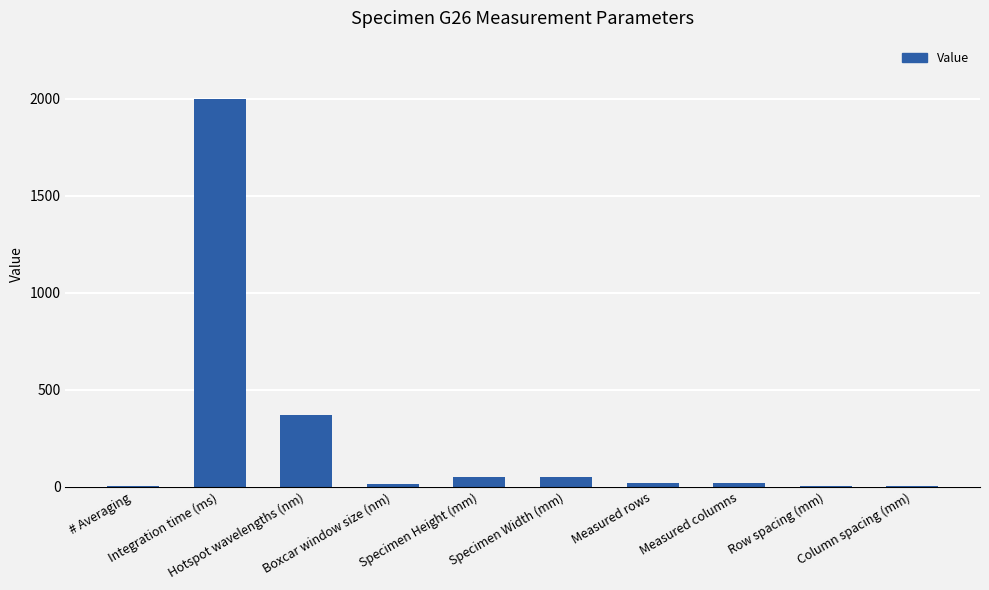

Which has a higher value, Measured columns or Hotspot wavelengths (nm)?

Hotspot wavelengths (nm)